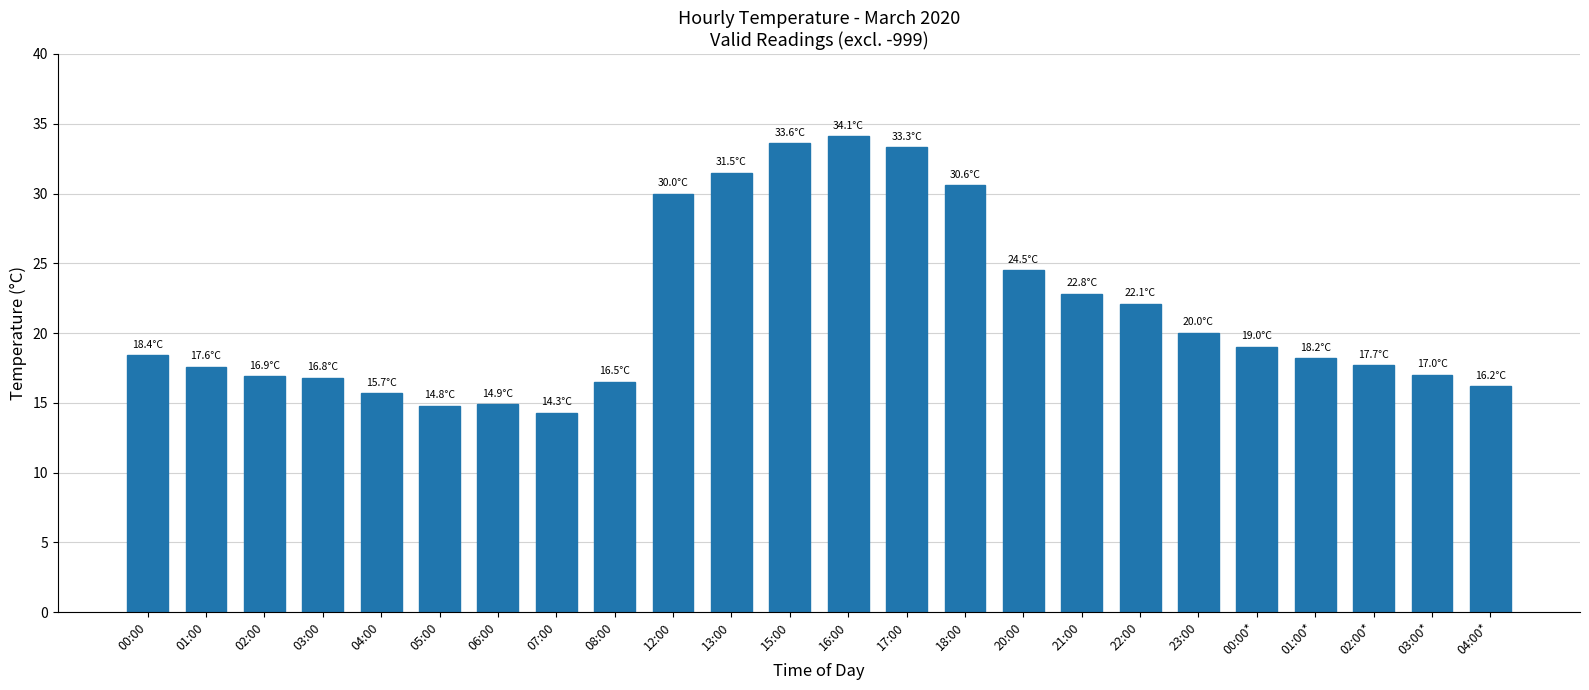

Is it true that the value at 18:00 is 10.5?

False